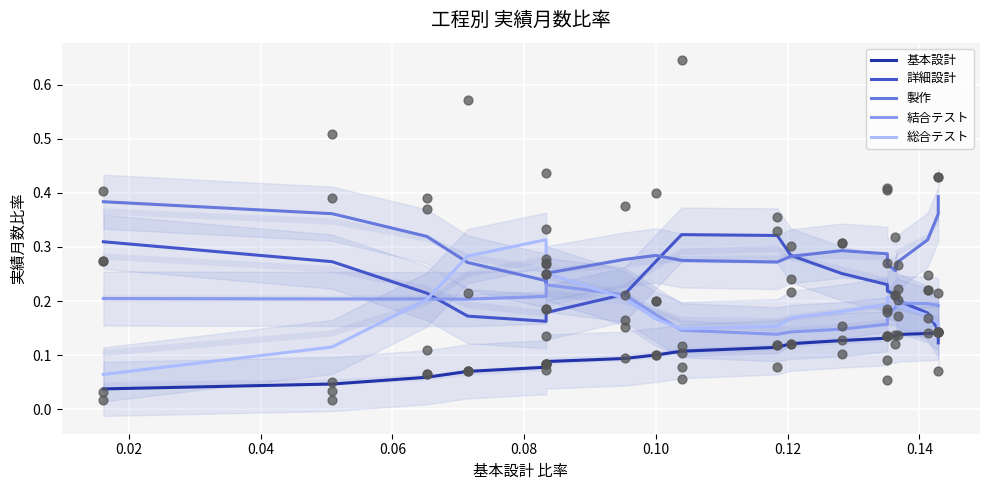

Is the value of 製作 at 14 greater than the value of 結合テスト at 13?

Yes